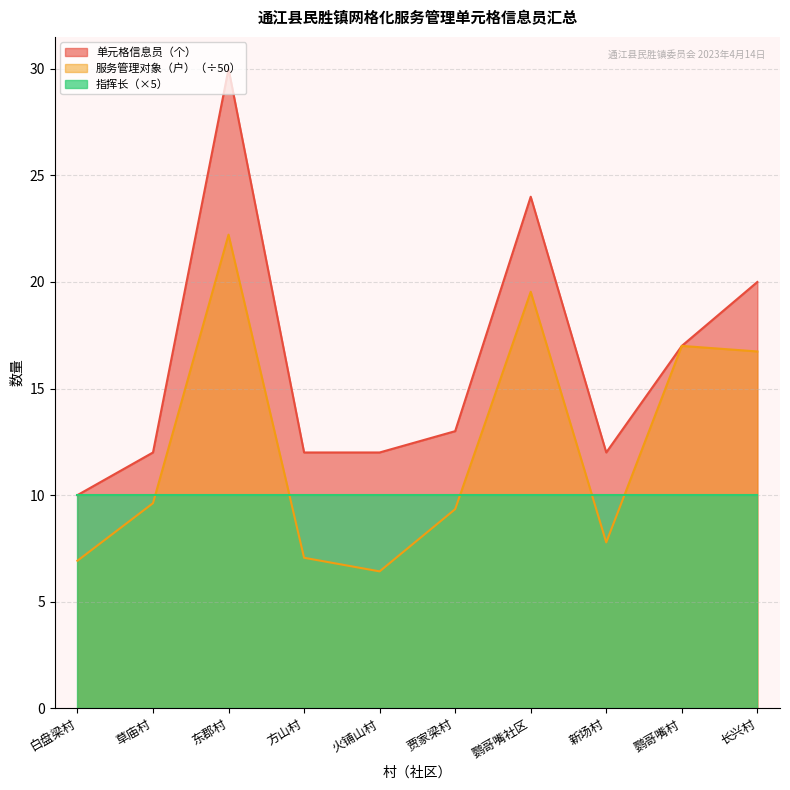

List the labels in order of 服务管理对象（户） value, largest first.

东郡村, 鹦哥嘴社区, 鹦哥嘴村, 长兴村, 草庙村, 贾家梁村, 新场村, 方山村, 白盘梁村, 火铺山村